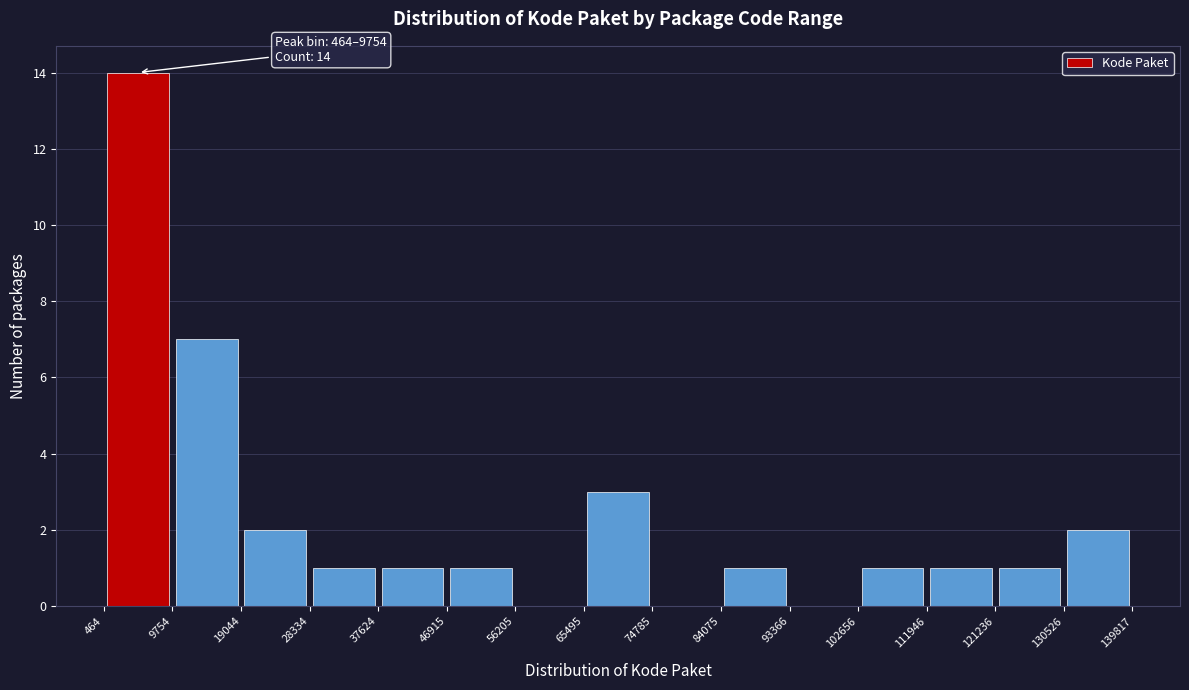

Which range on the x-axis has the tallest bar?

464 to 9754